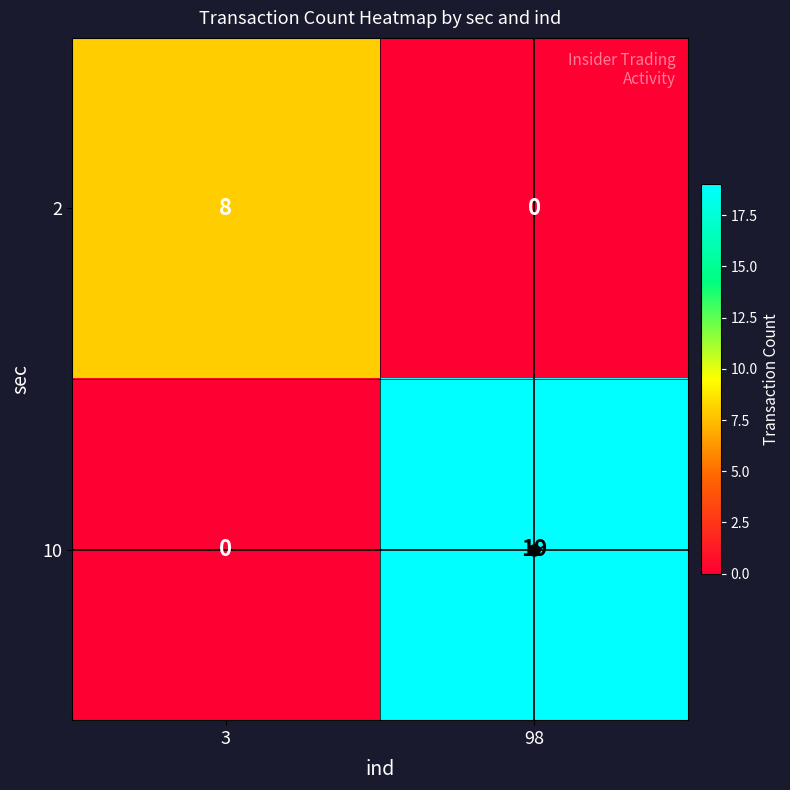

Is it true that 10 equals 9 at 3?

False